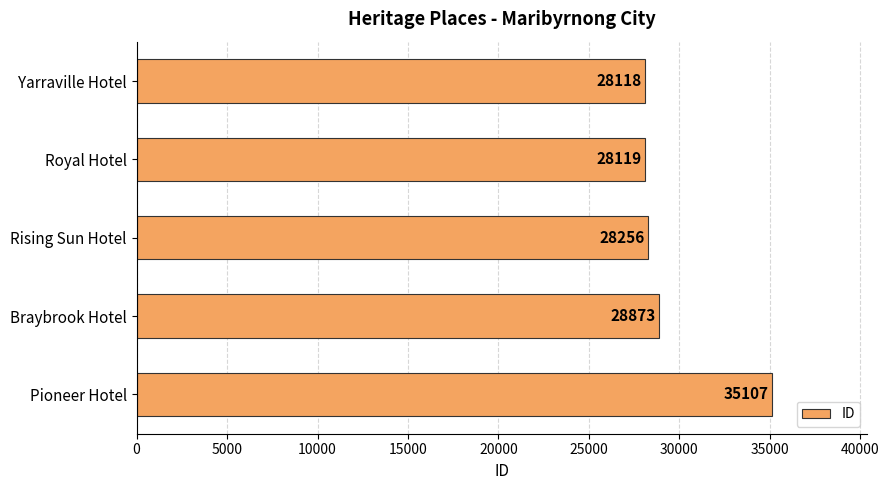

What is the ratio of the value at Pioneer Hotel to the value at Rising Sun Hotel?

1.2